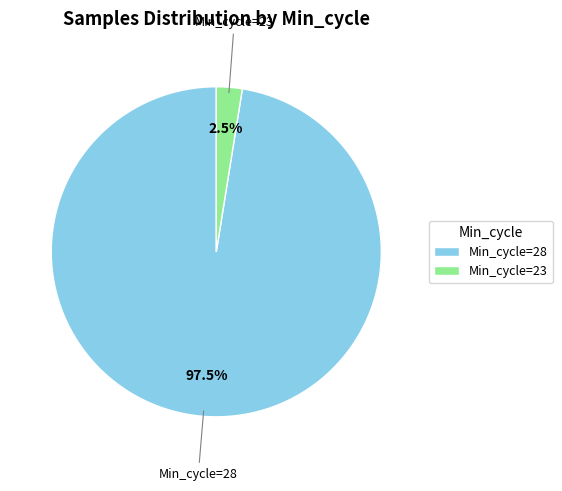

Is Min_cycle=28 the majority of the pie?

Yes